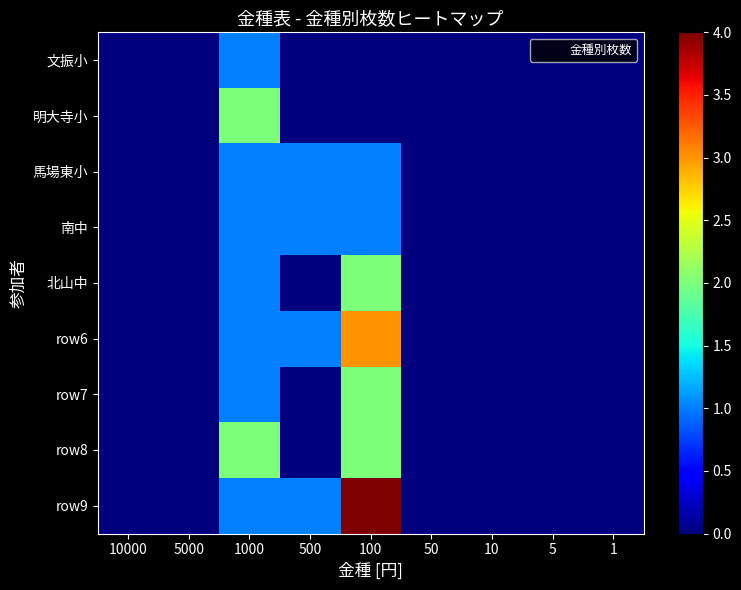

Reading left to right, list all the values displayed in this chart.

文振小: 10000=0	5000=0	1000=1	500=0	100=0	50=0	10=0	5=0	1=0
明大寺小: 10000=0	5000=0	1000=2	500=0	100=0	50=0	10=0	5=0	1=0
馬場東小: 10000=0	5000=0	1000=1	500=1	100=1	50=0	10=0	5=0	1=0
南中: 10000=0	5000=0	1000=1	500=1	100=1	50=0	10=0	5=0	1=0
北山中: 10000=0	5000=0	1000=1	500=0	100=2	50=0	10=0	5=0	1=0
row6: 10000=0	5000=0	1000=1	500=1	100=3	50=0	10=0	5=0	1=0
row7: 10000=0	5000=0	1000=1	500=0	100=2	50=0	10=0	5=0	1=0
row8: 10000=0	5000=0	1000=2	500=0	100=2	50=0	10=0	5=0	1=0
row9: 10000=0	5000=0	1000=1	500=1	100=4	50=0	10=0	5=0	1=0